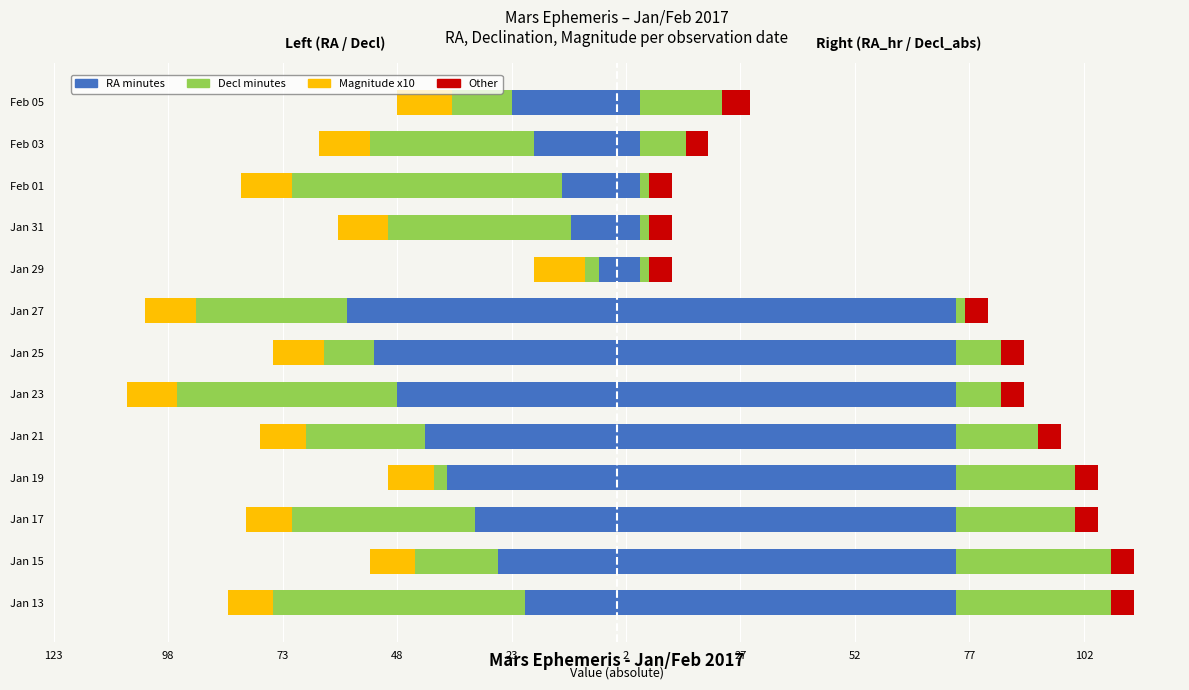

What is the sum of all Decl minutes (left) values?

-385